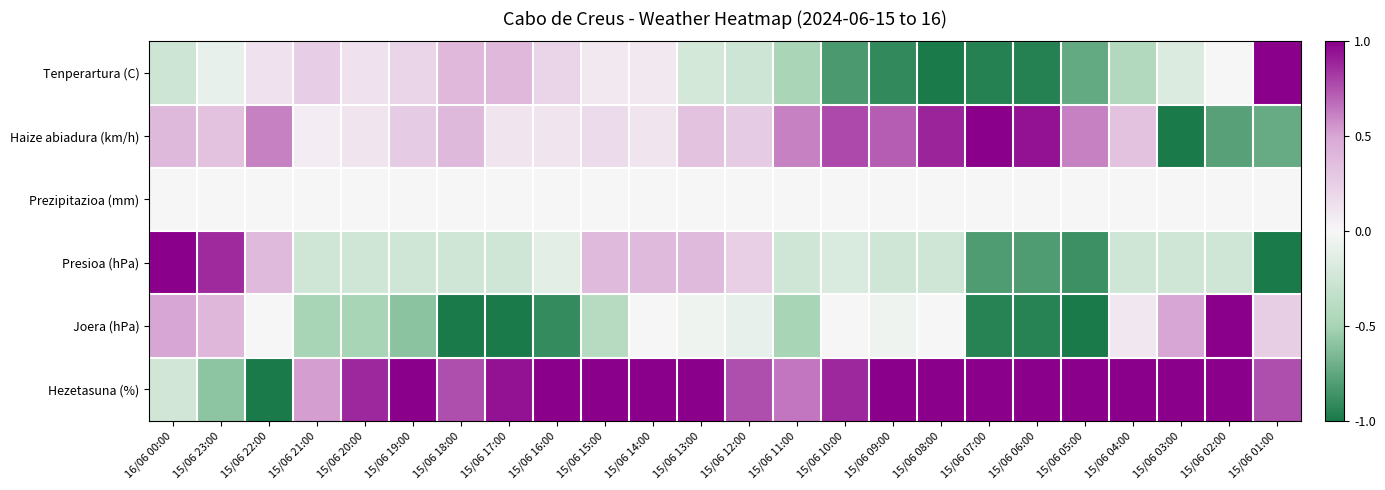

What is the total value across all series at 15/06 17:00?

0.2